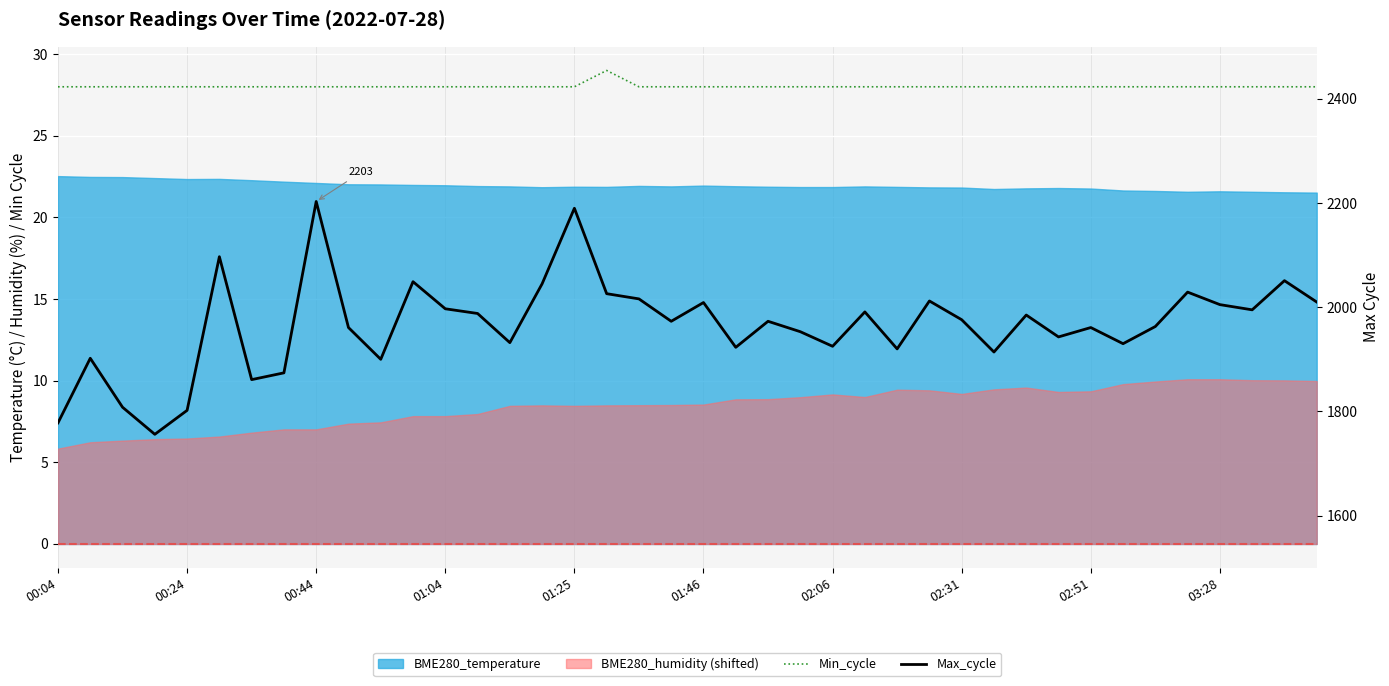

What is the maximum value shown in the chart?

2203